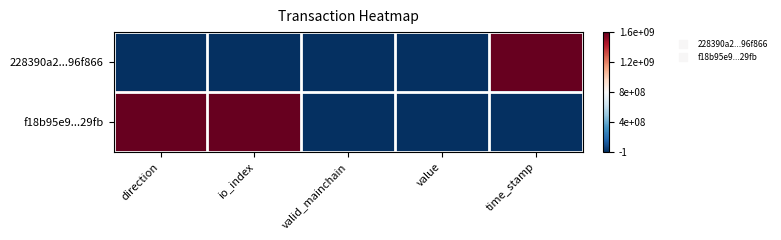

List the series in order of their peak value, highest first.

228390a2...96f866, f18b95e9...29fb